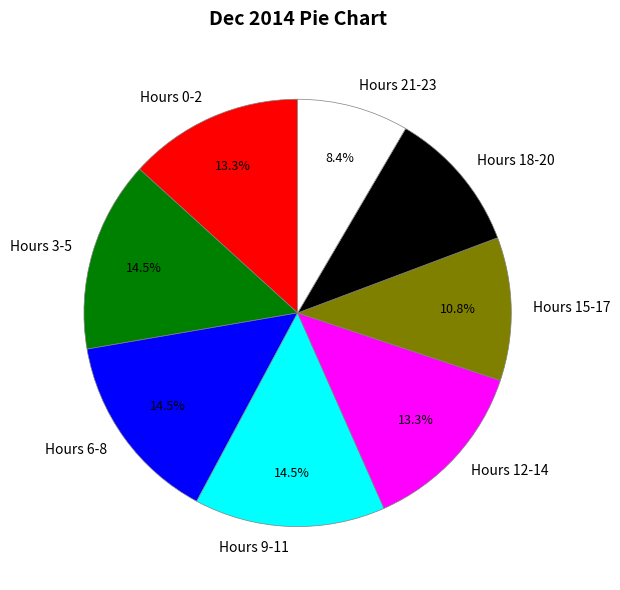

Which category has the smallest portion of the pie?

Hours 21-23